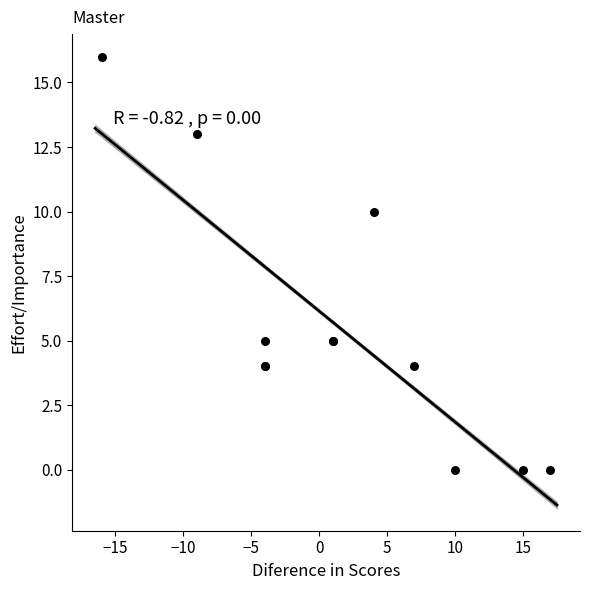

What Y value in the scatter plot is closest to 8?

10